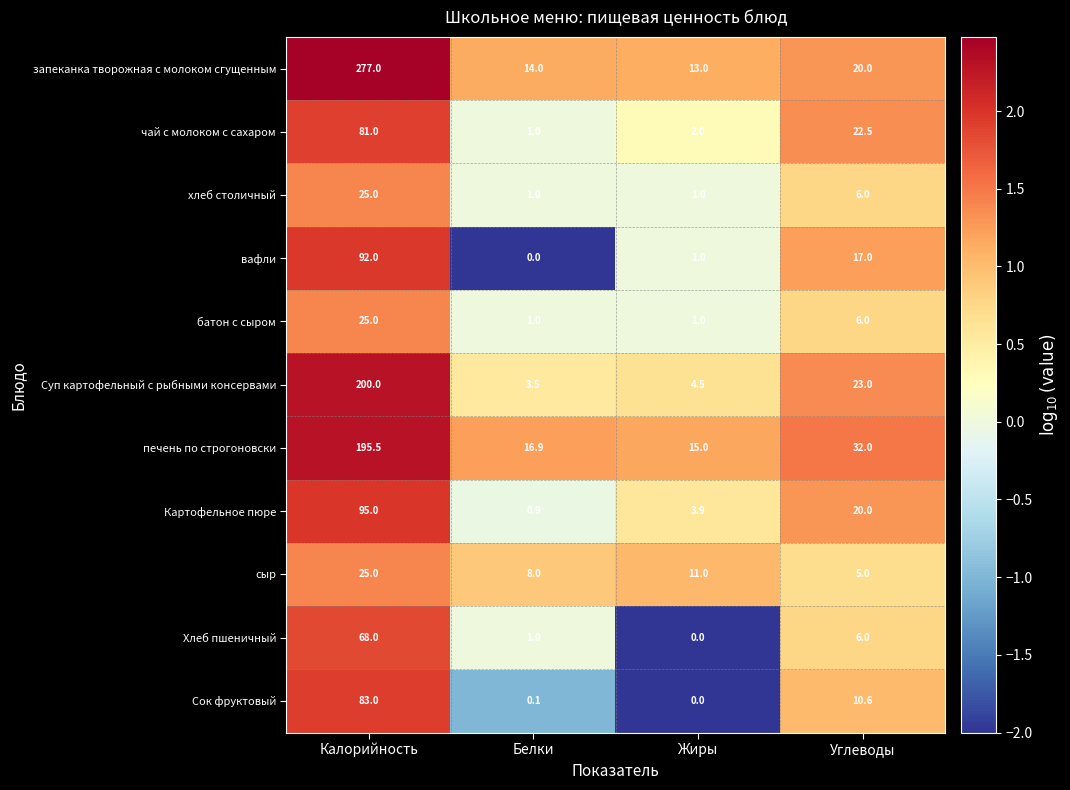

List the labels in order of сыр value, smallest first.

Углеводы, Белки, Жиры, Калорийность